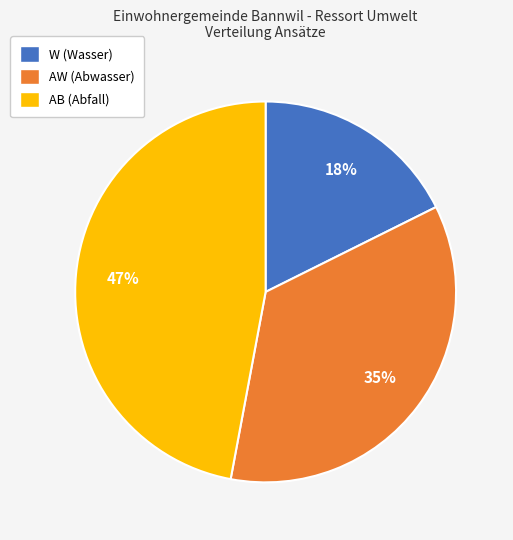

What percentage is the AB (Abfall) slice, to the nearest percent?

47%